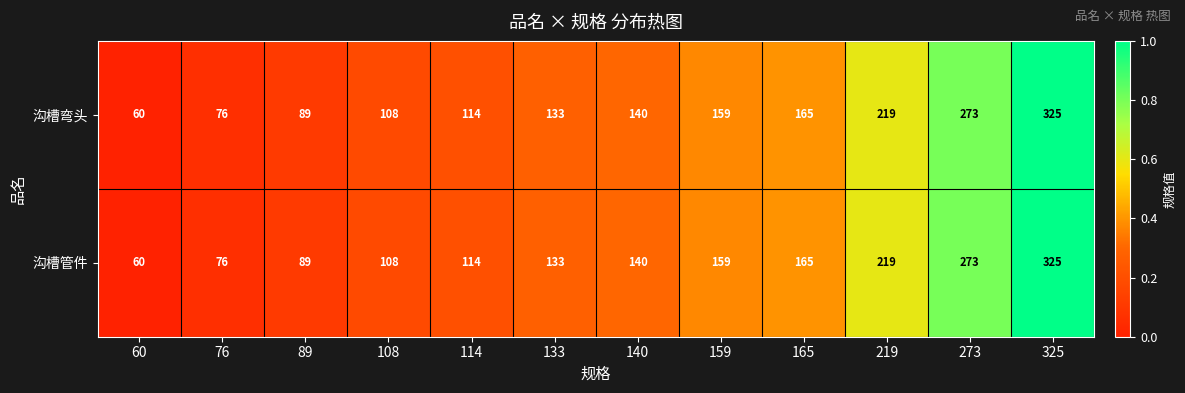

The 沟槽弯头 series shows 89 at 89. True or false?

True